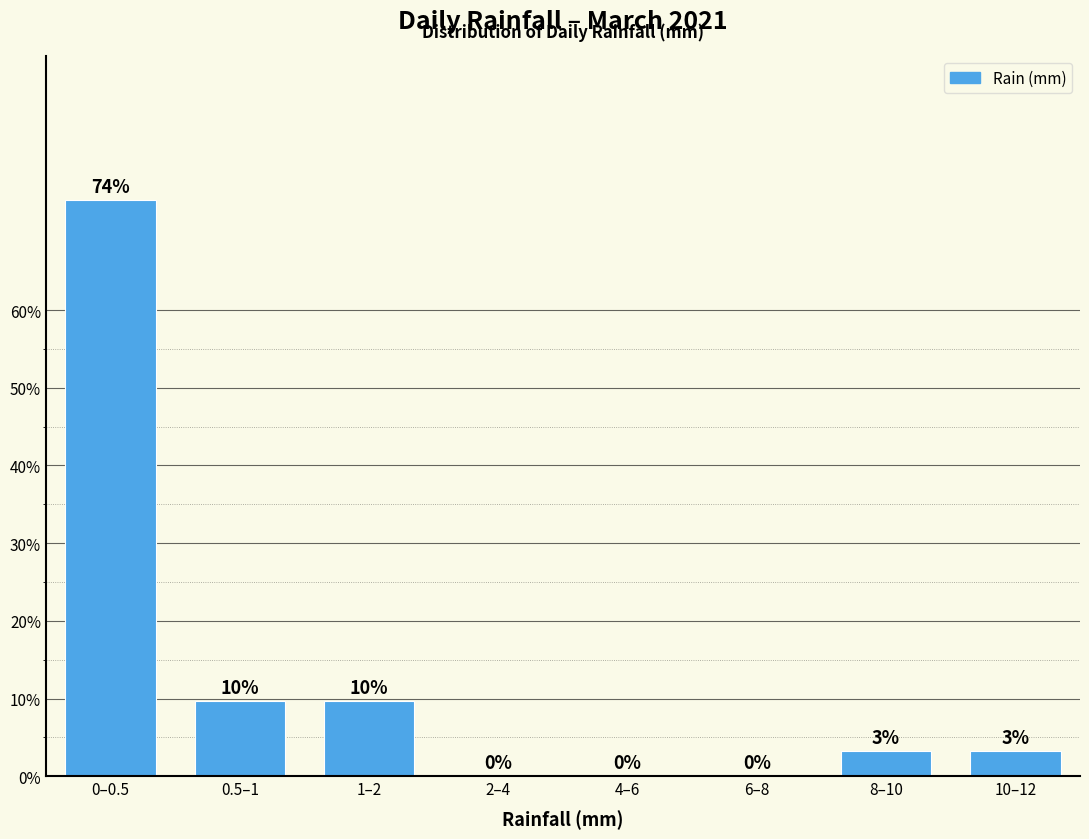

What is the sum of all values?

100.0